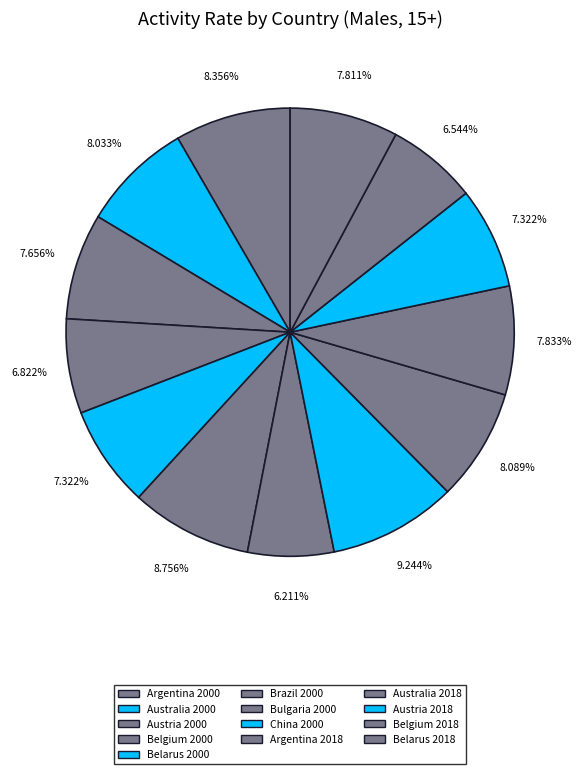

What is the smallest slice in the pie chart?

Bulgaria 2000